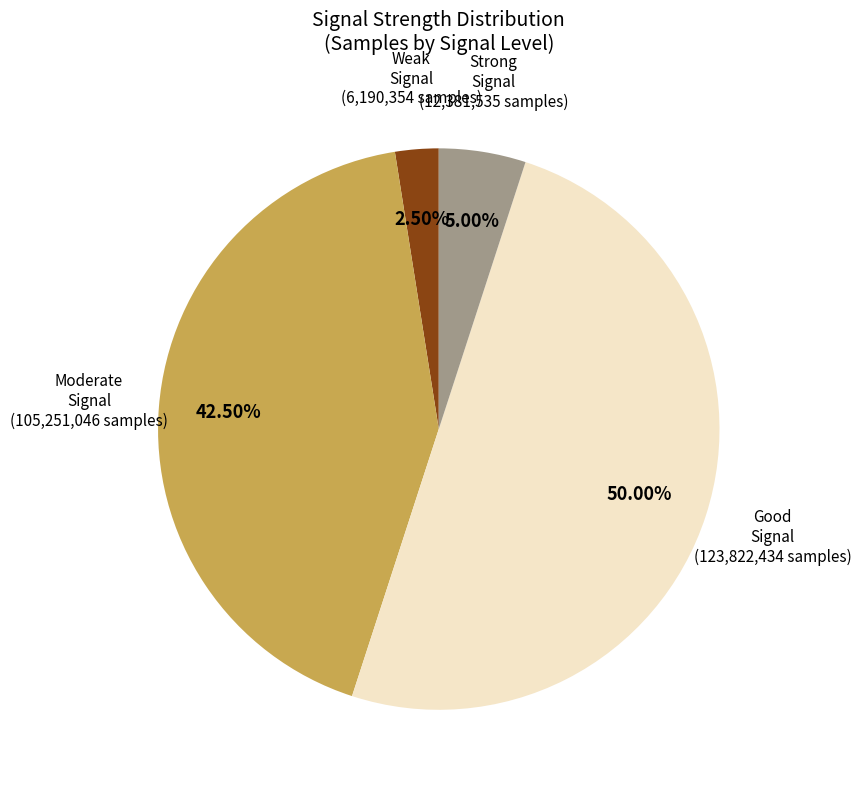

Count the number of slices in the pie.

4